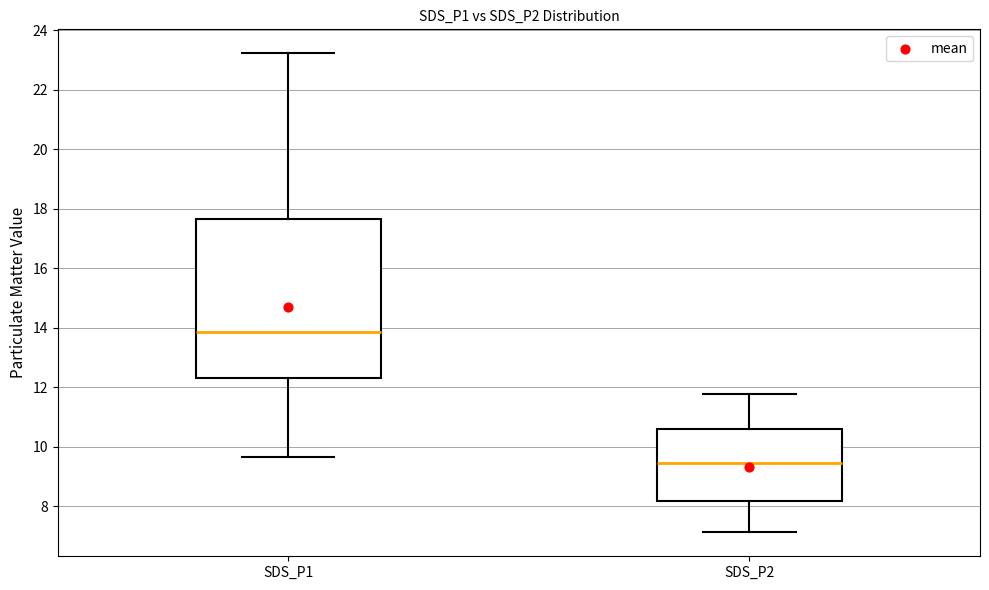

Reading left to right, read every box against the y-axis: the position of its median line, the range the box covers, and the ends of its whiskers. The values are not printed on the chart, so give them approximately, as read against the axis.

SDS_P1: median 13.8, box 12.4 to 17.6, whiskers 9.6 to 23.2
SDS_P2: median 9.4, box 8.2 to 10.6, whiskers 7.2 to 11.8